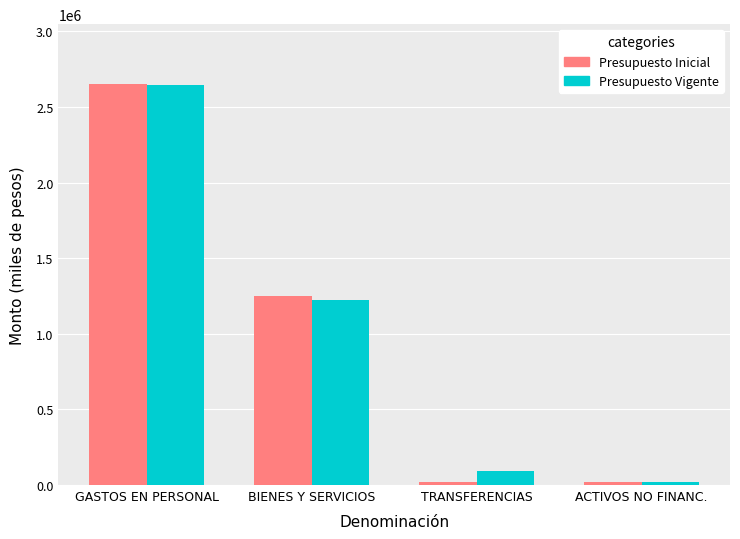

What is the spread (max minus min) of values at BIENES Y SERVICIOS?

27498